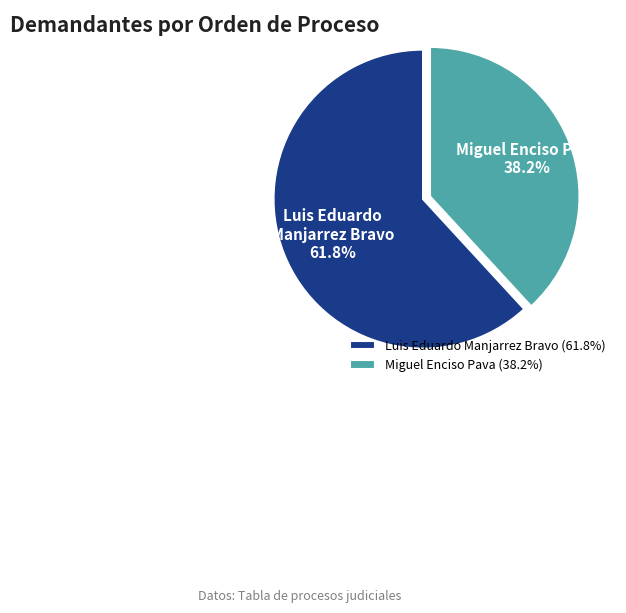

To the nearest percent, what is the average slice percentage?

50%